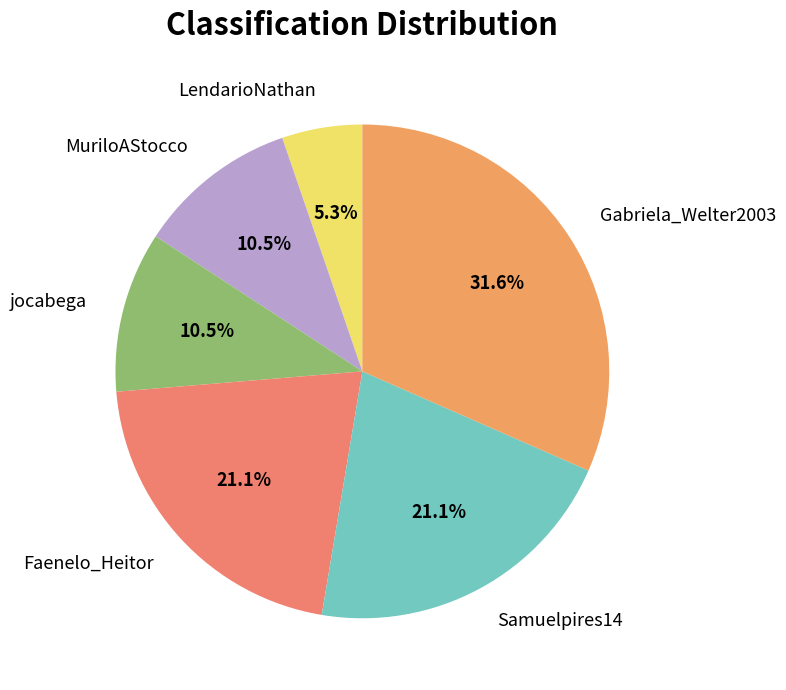

To the nearest percent, what is the average slice percentage?

17%